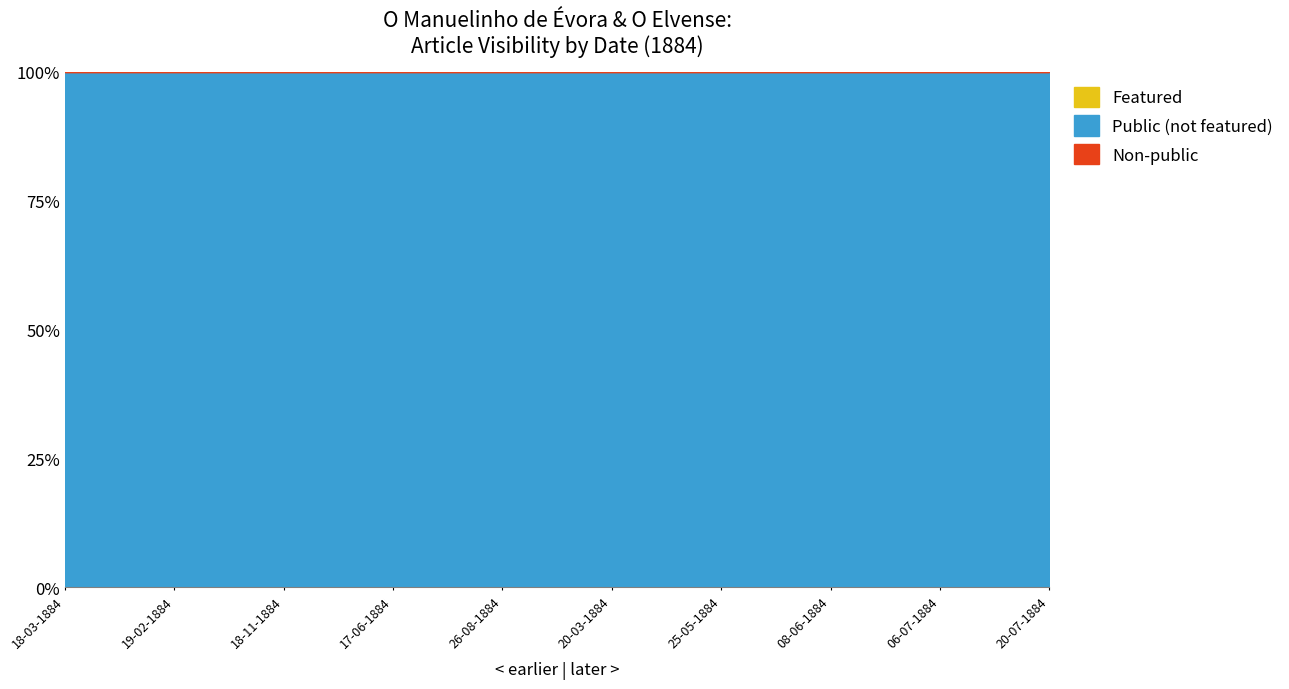

At how many categories does at least one series exceed 0?

10